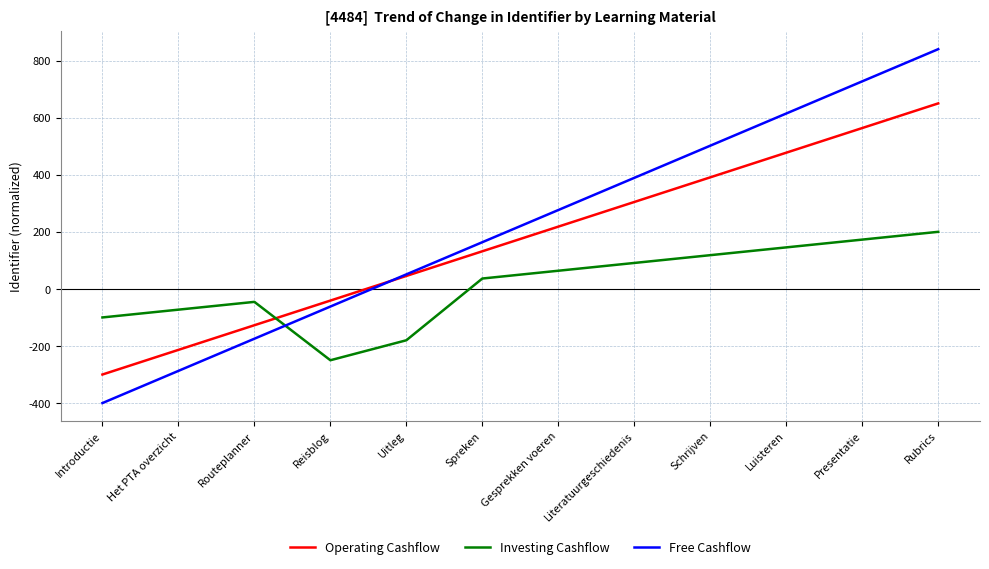

The value of Investing Cashflow at Luisteren is 70.3. True or false?

False